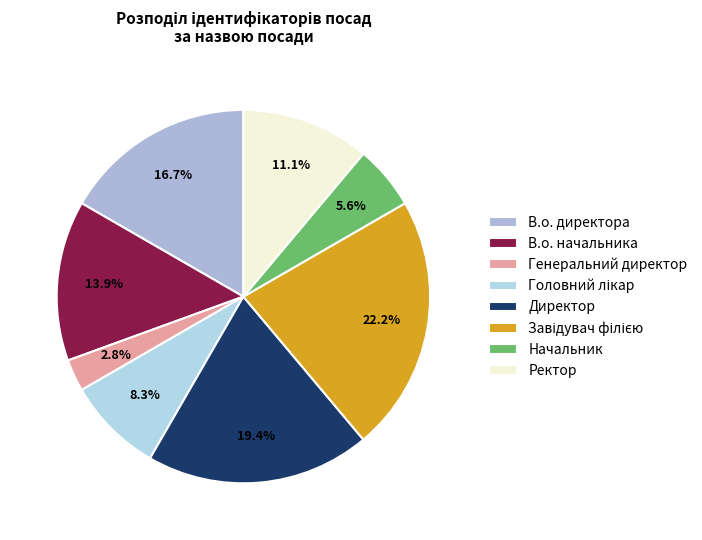

Which has a higher value, Начальник or Генеральний директор?

Начальник